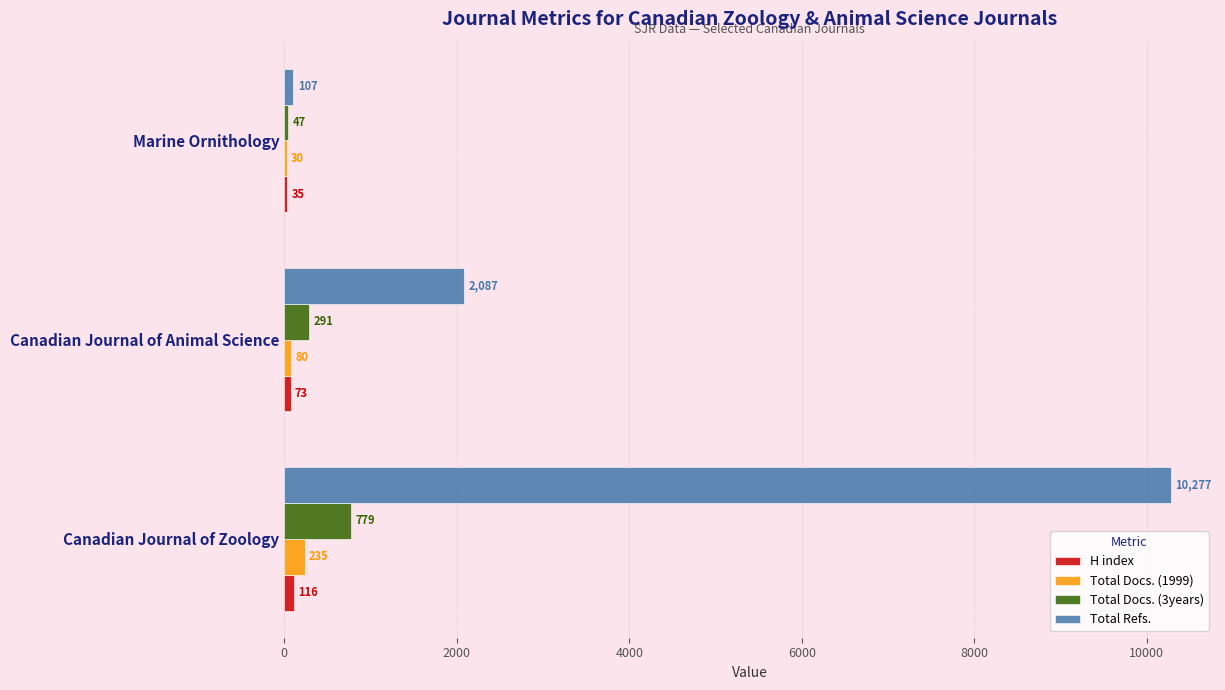

At which category is the sum across all series the highest?

Canadian Journal of Zoology